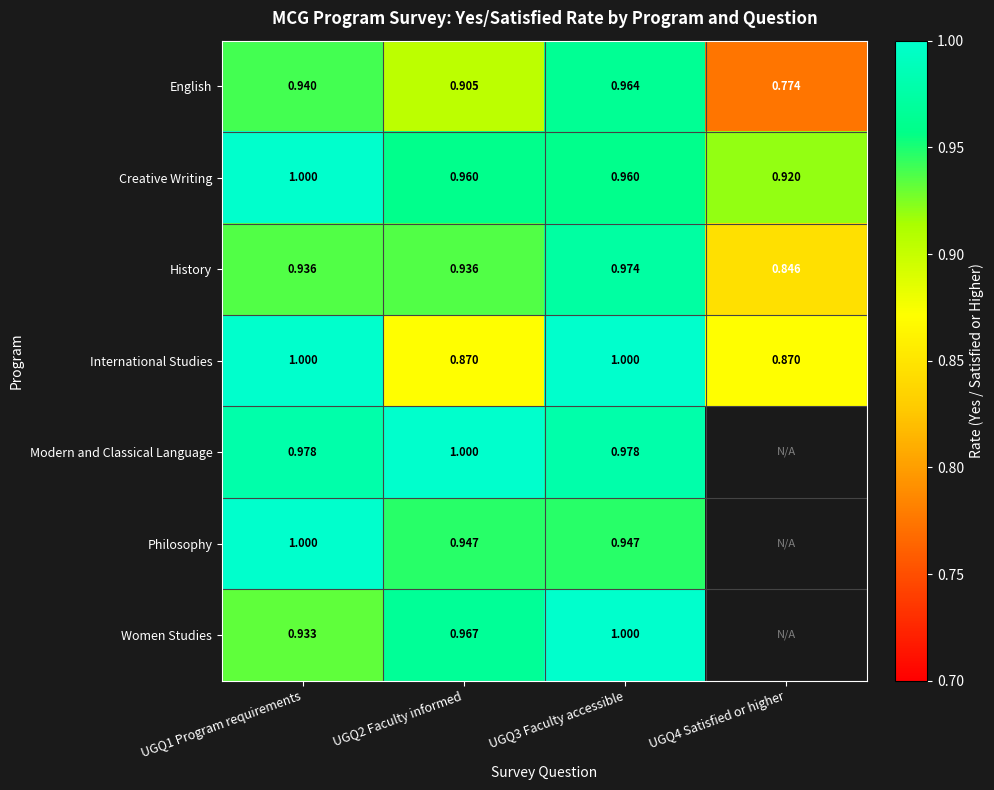

At which label is Creative Writing closest to 0?

UGQ4 Satisfied or higher